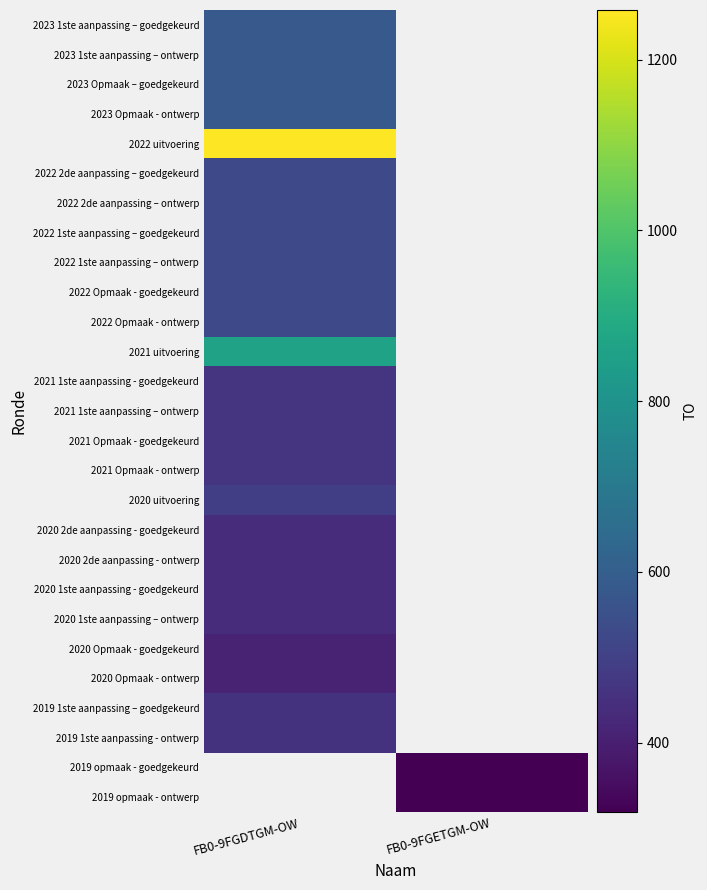

The value of 2020 2de aanpassing - ontwerp at FB0-9FGDTGM-OW is 437.0. True or false?

True